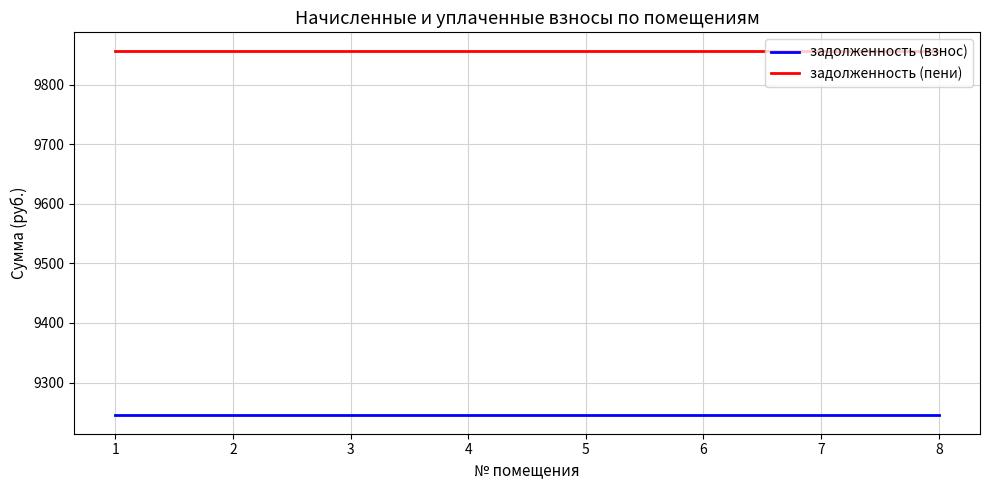

Reading left to right, extract all data points from this chart.

задолженность (взнос): 1=9244.8	2=9244.8	3=9244.8	4=9244.8	5=9244.8	6=9244.8	7=9244.8	8=9244.8
задолженность (пени): 1=9857.2	2=9857.2	3=9857.2	4=9857.2	5=9857.2	6=9857.2	7=9857.2	8=9857.2